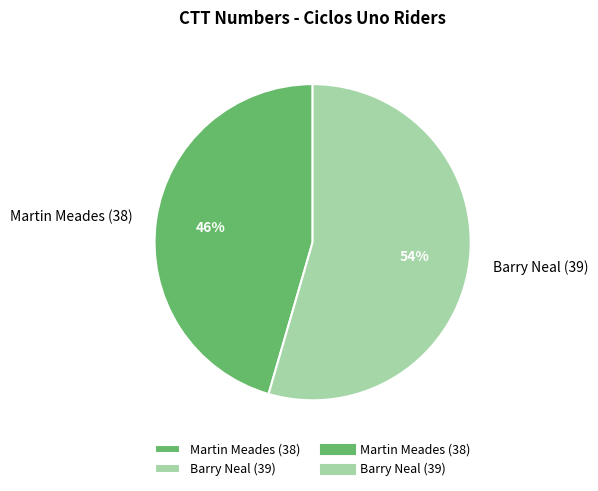

To the nearest percent, what percentage of the pie is Martin Meades (38)?

46%